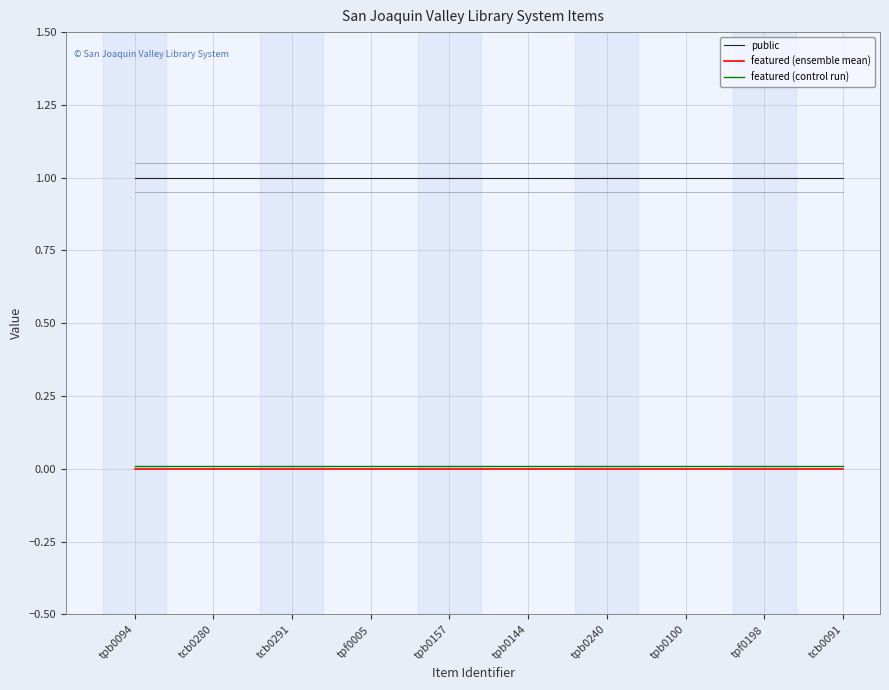

Is it true that featured (ensemble mean) equals 0.0 at tpb0094?

True